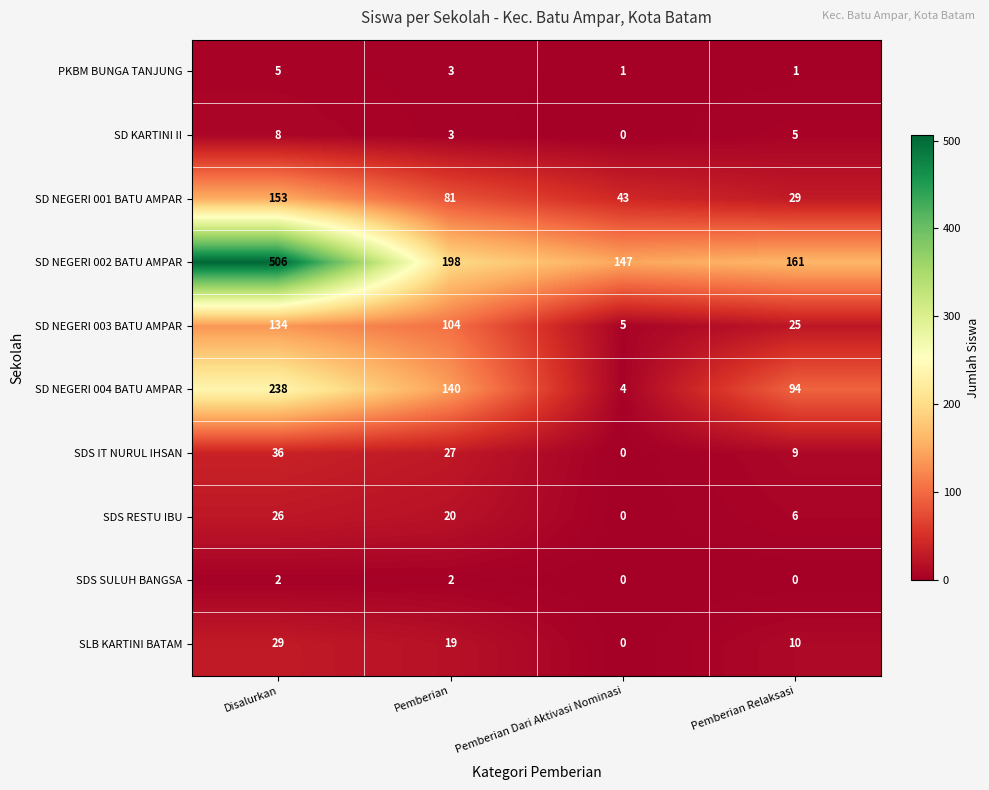

Where is SD KARTINI II nearest to the value 4?

Pemberian